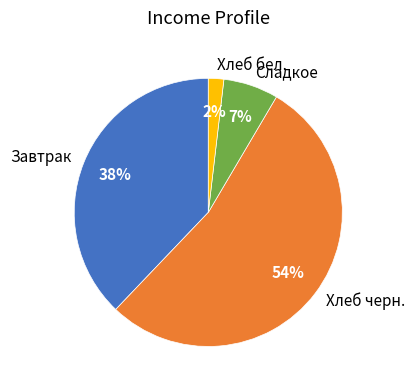

True or false: Хлеб черн. accounts for 63% of the total.

False